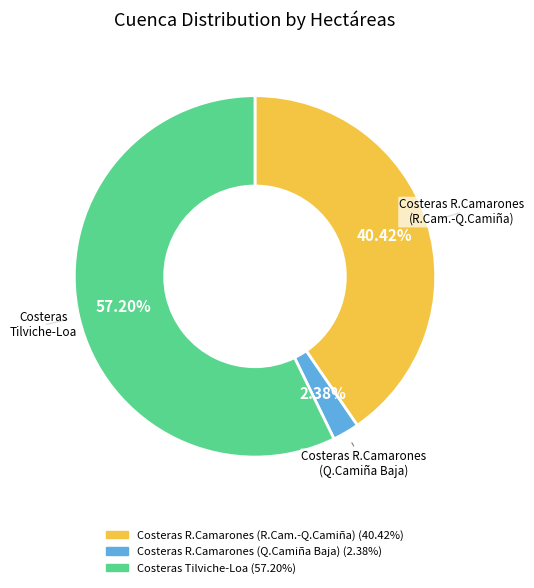

Is there a majority slice in this chart?

Yes